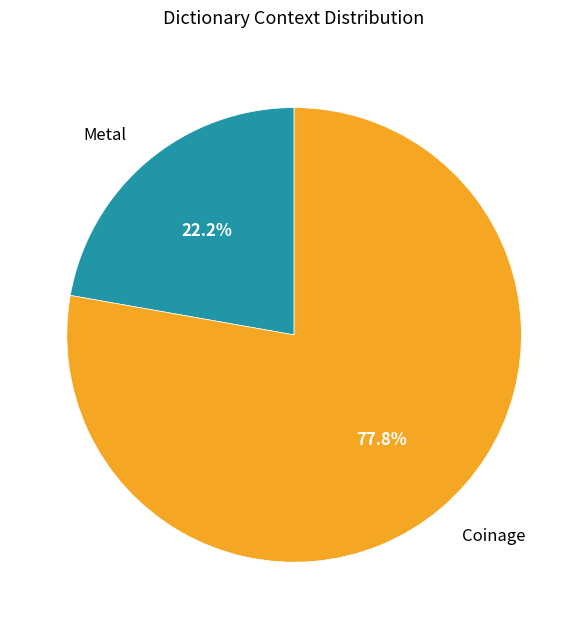

To the nearest percent, what is the difference between the Coinage and Metal slice percentages?

56%